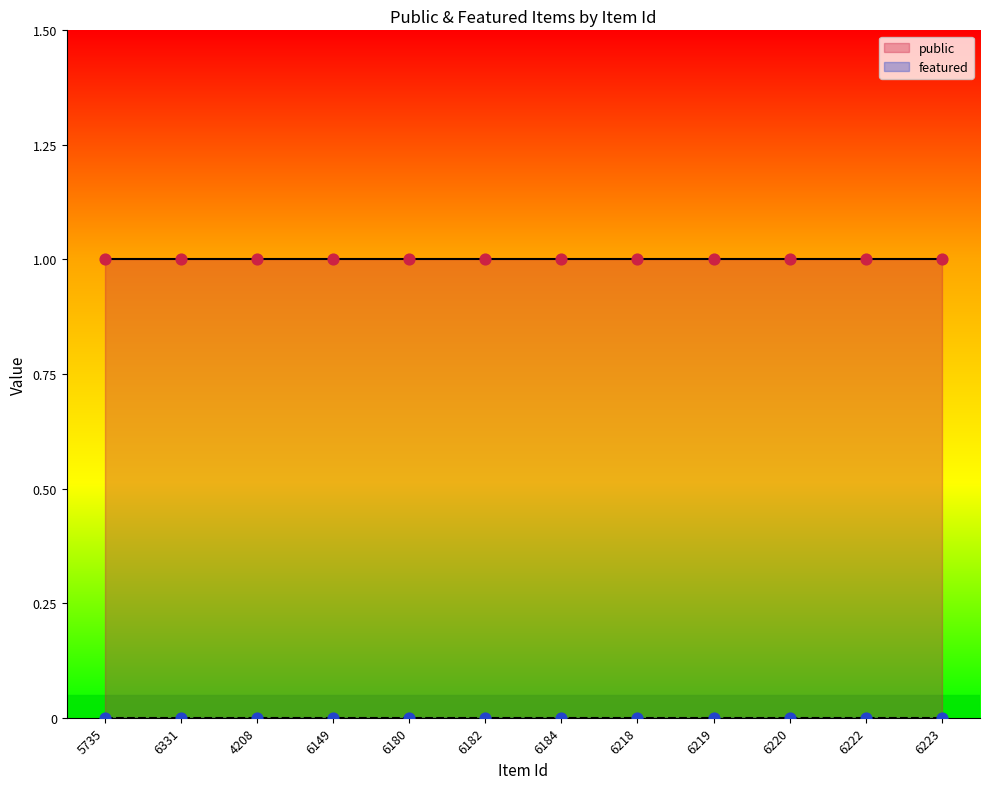

What is the total value across all series at 6182?

1